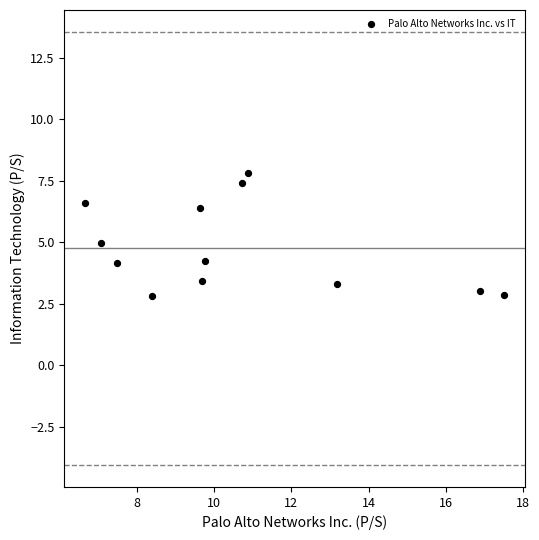

What is the average X value?

10.6